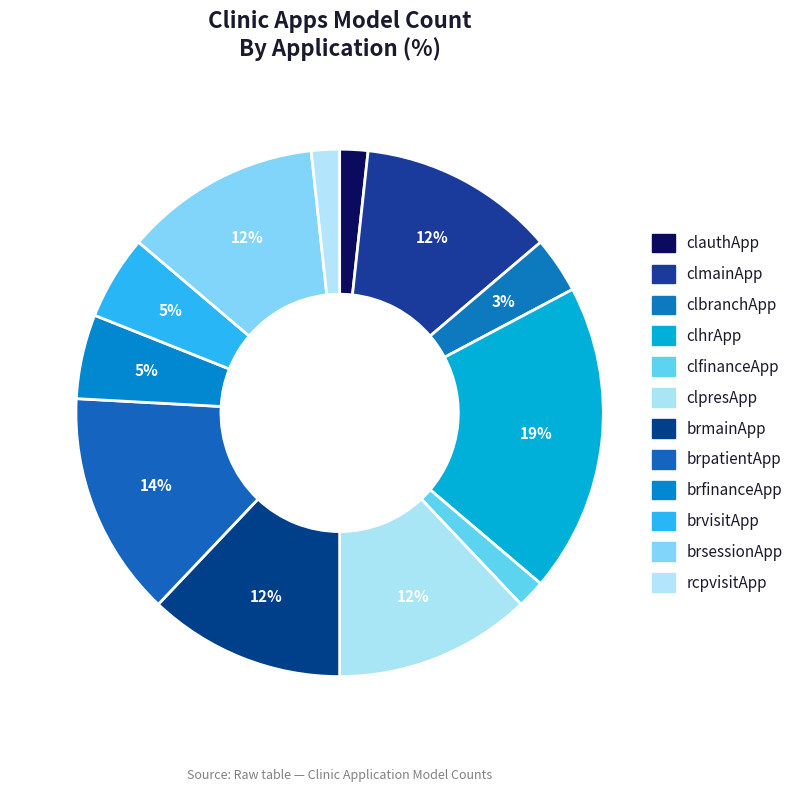

Is there any slice that represents more than half of the pie?

No